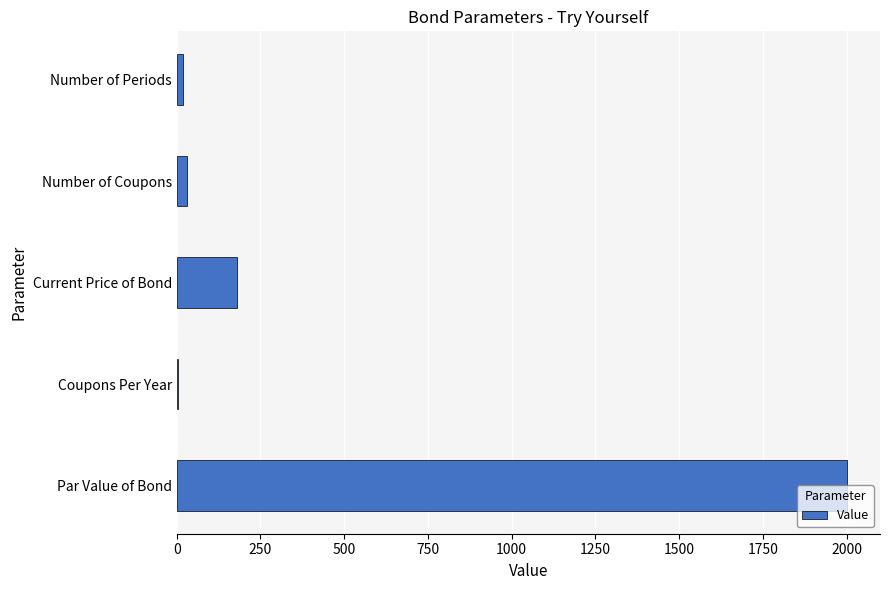

Are the bars grouped side by side (vs. stacked)?

No